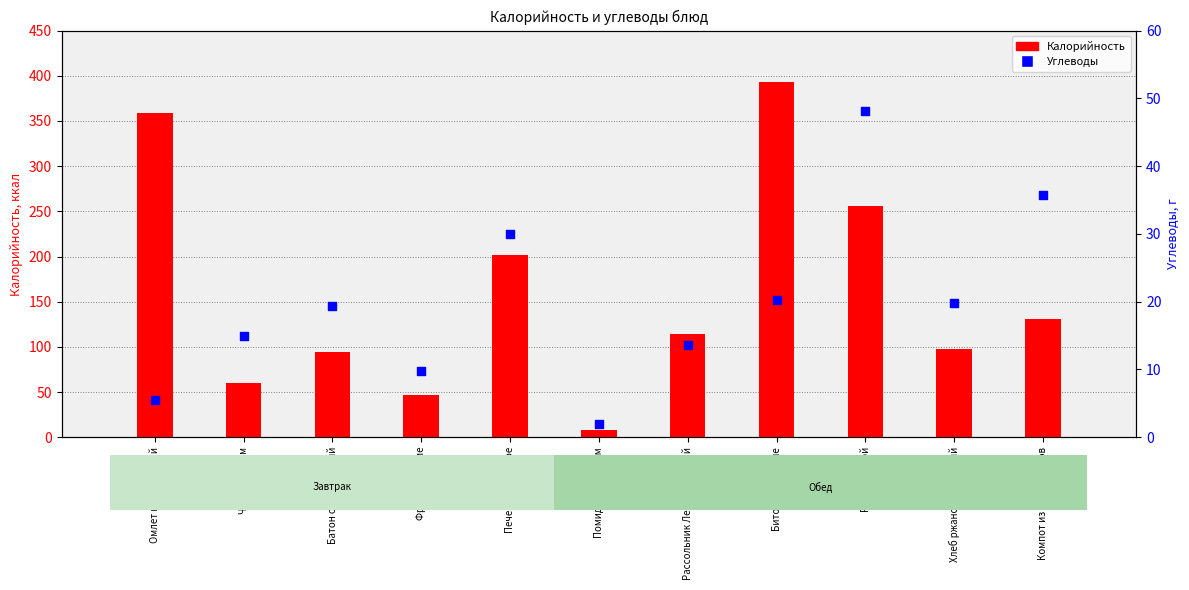

What are all the series names shown in the legend?

Калорийность, Углеводы